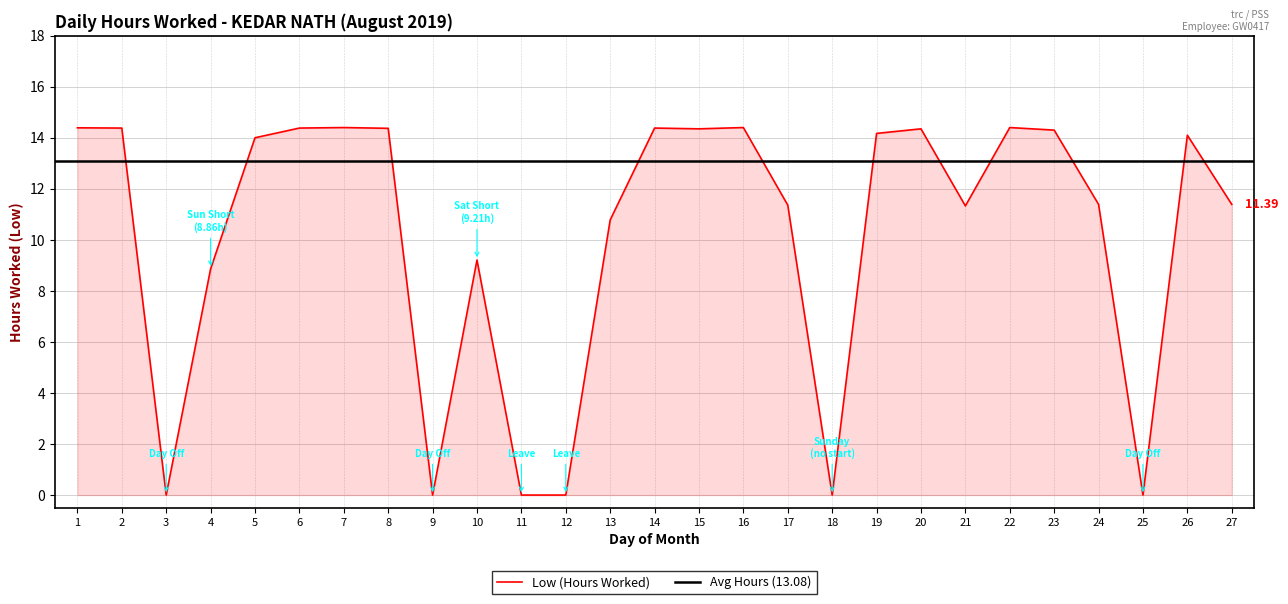

Between 26 and 10, which is larger?

26